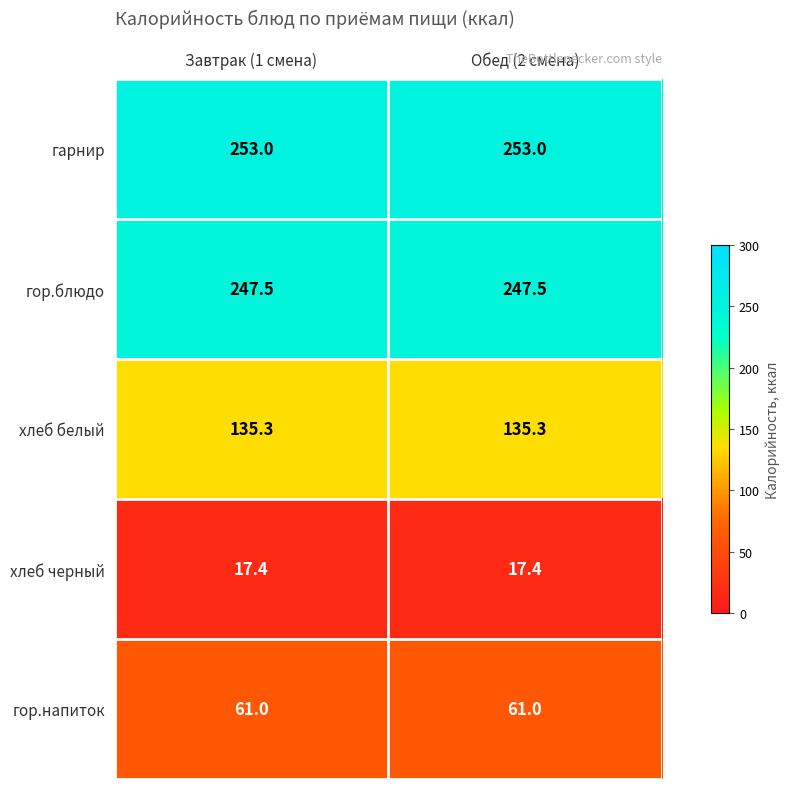

Rank the series at Завтрак (1 смена) from highest to lowest value.

гарнир, гор.блюдо, хлеб белый, гор.напиток, хлеб черный